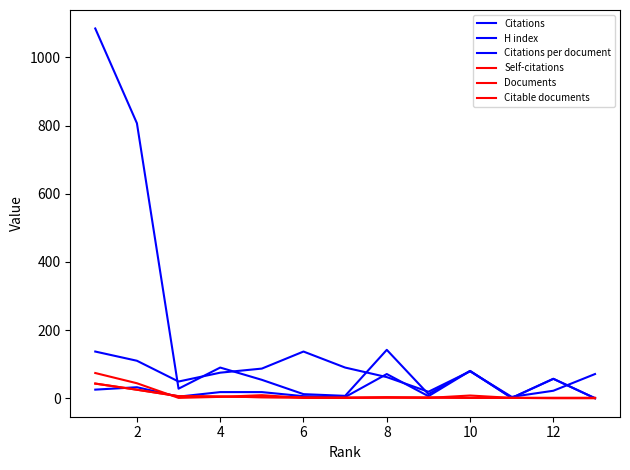

How many lines are shown in the chart?

6